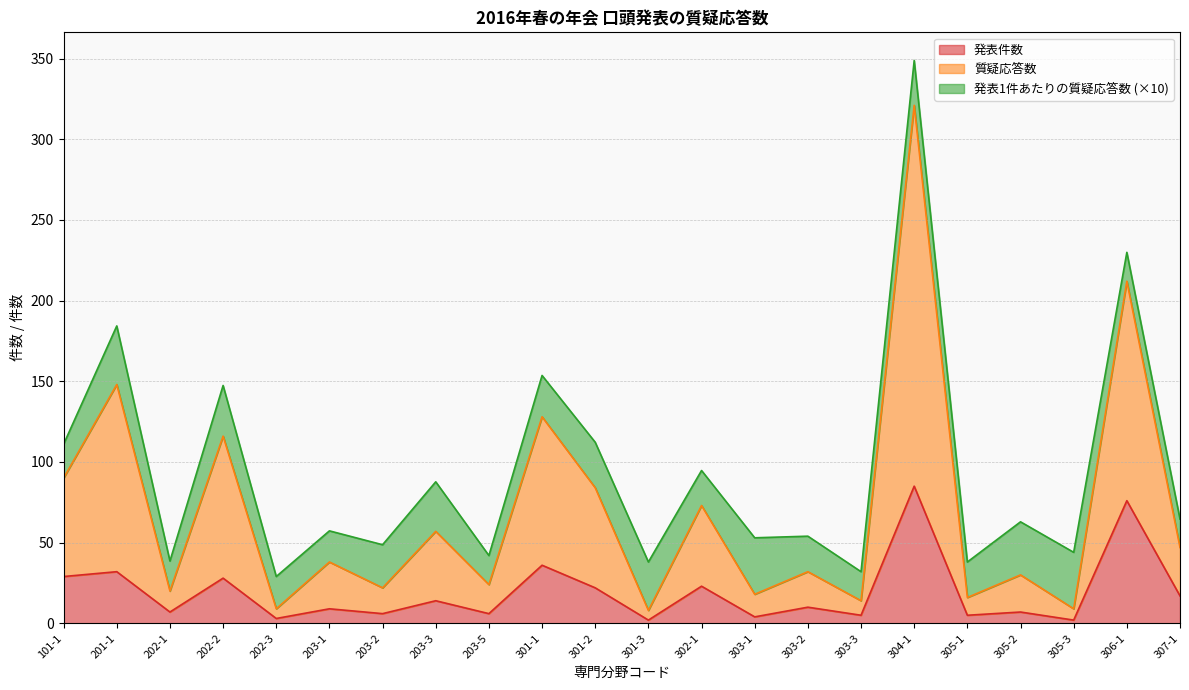

What are all the series names shown in the legend?

発表件数, 質疑応答数, 発表1件あたりの質疑応答数 (×10)